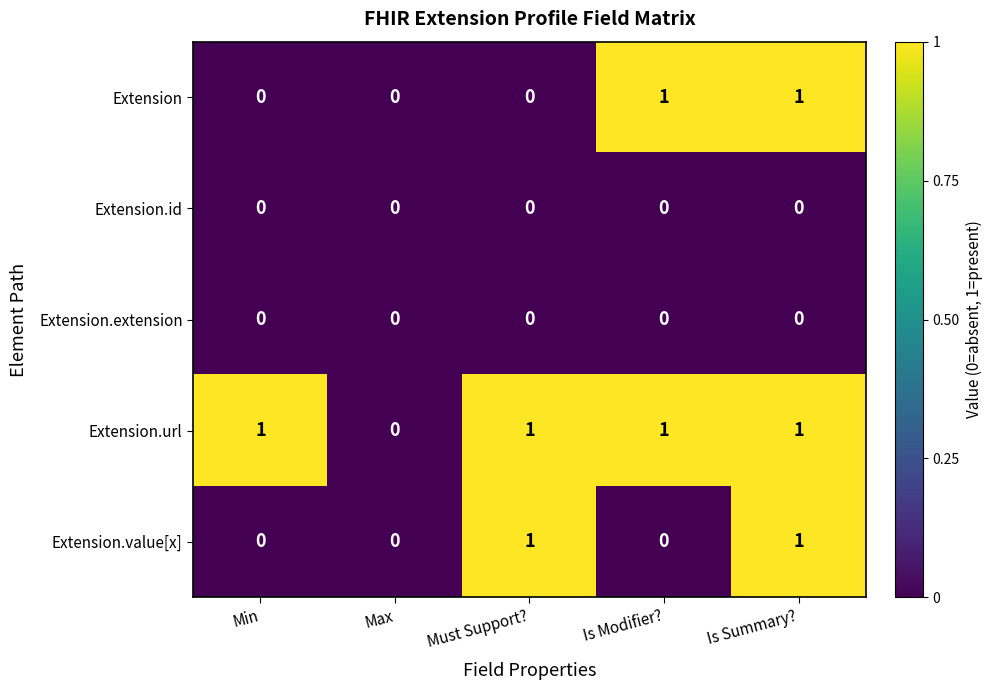

What is the sum of all Extension.url values?

4